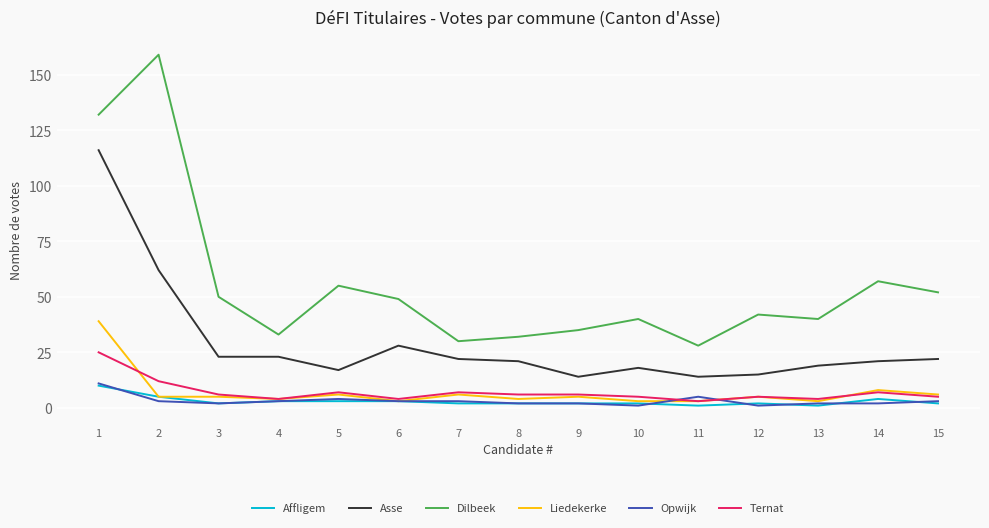

True or false: Liedekerke and Ternat intersect in this chart.

True